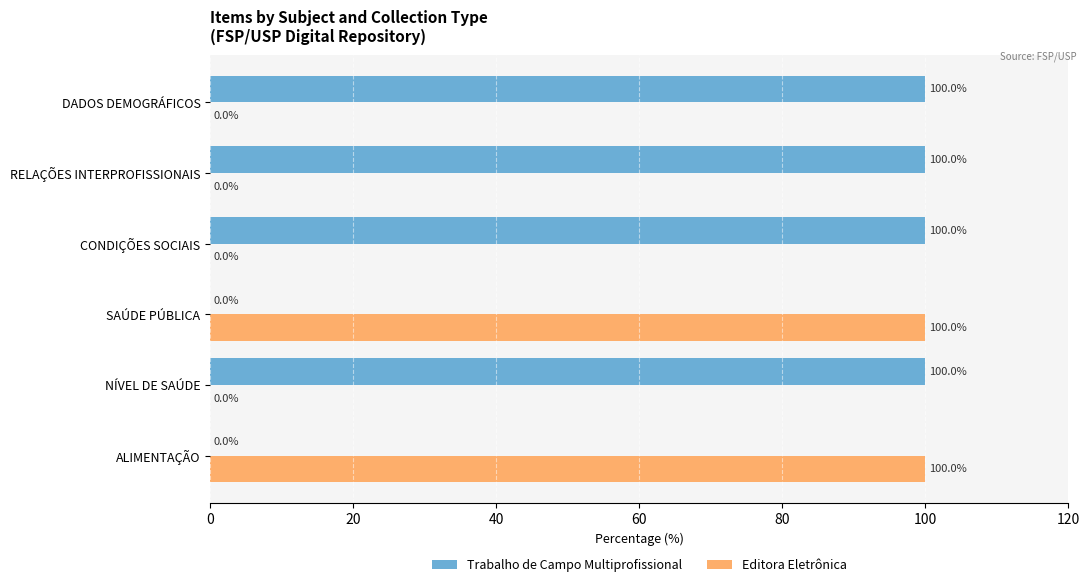

What is the highest value of the Editora Eletrônica series?

100